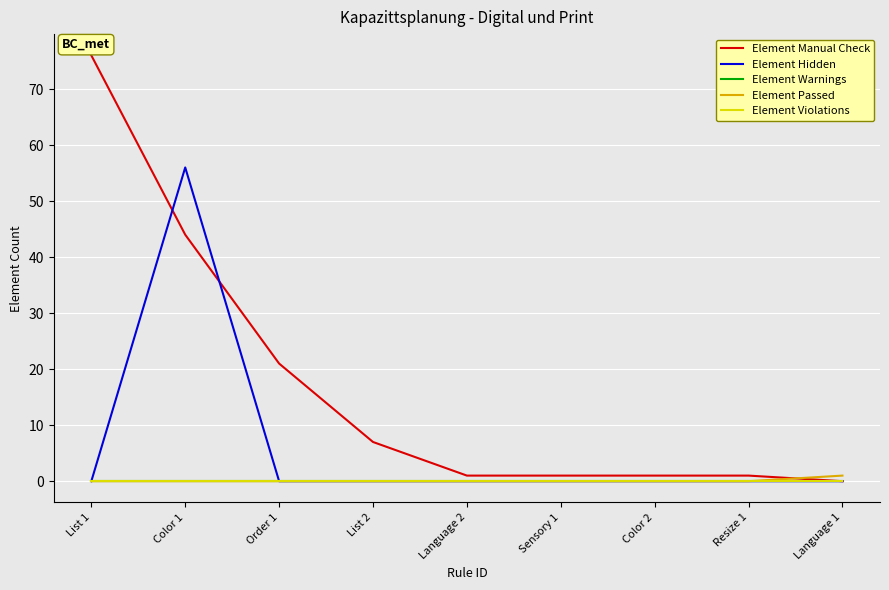

Rank the categories by Element Manual Check value from highest to lowest.

List 1, Color 1, Order 1, List 2, Language 2, Sensory 1, Color 2, Resize 1, Language 1